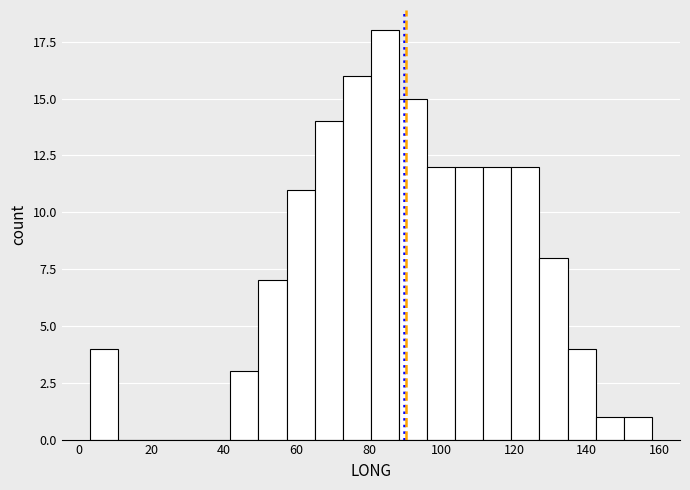

Read against the x-axis, roughly where is the centre of the tallest bar?

84